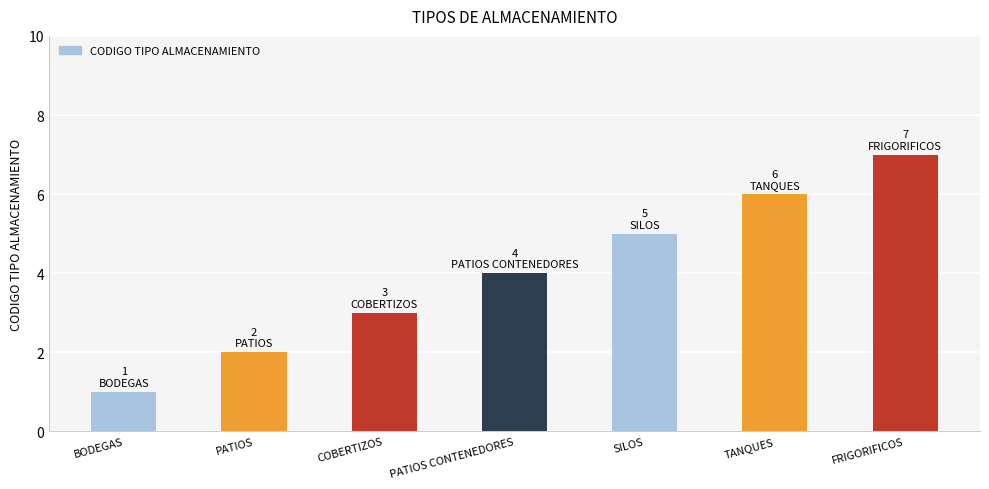

Read the value at SILOS.

5